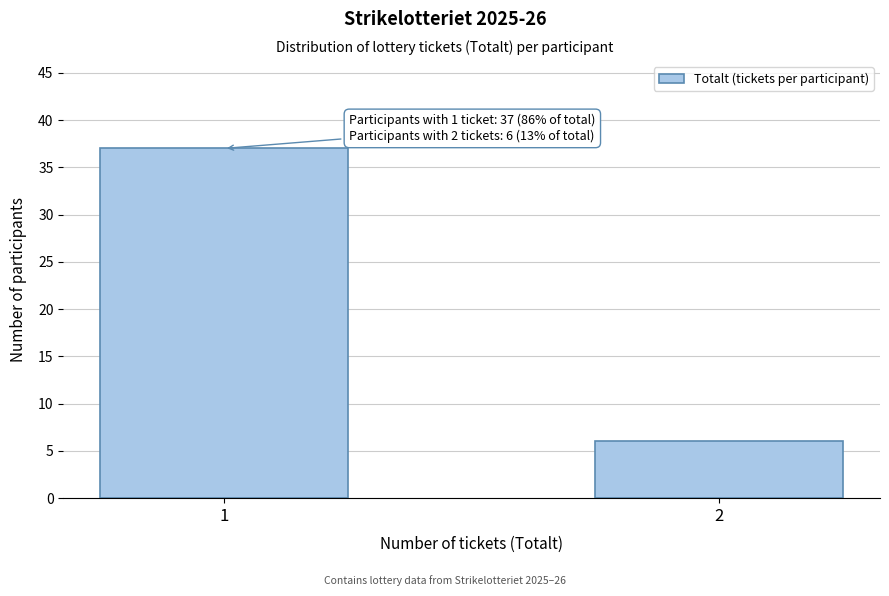

Reading left to right, what are all the values shown in this chart?

1=37	2=6